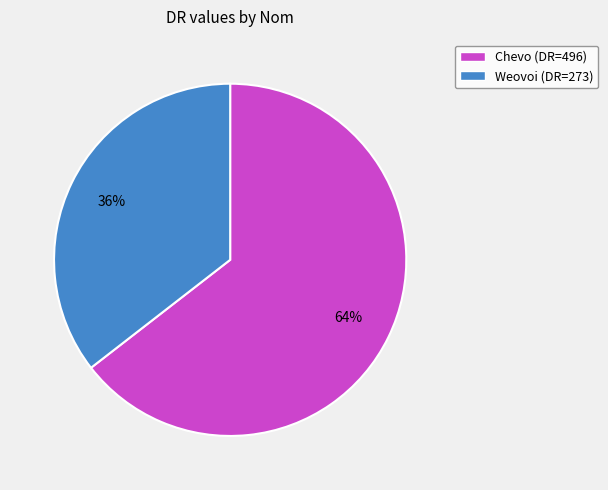

To the nearest percent, what is the average slice percentage?

50%